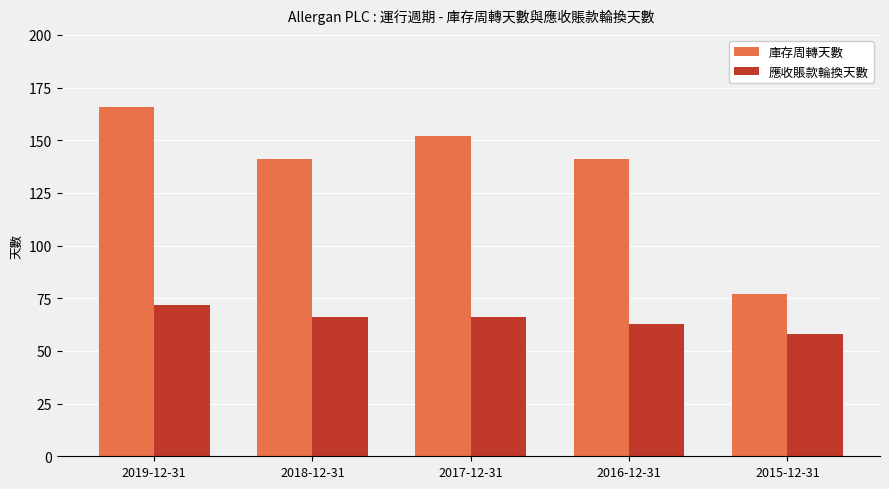

Rank the series at 2015-12-31 from highest to lowest value.

庫存周轉天數, 應收賬款輪換天數